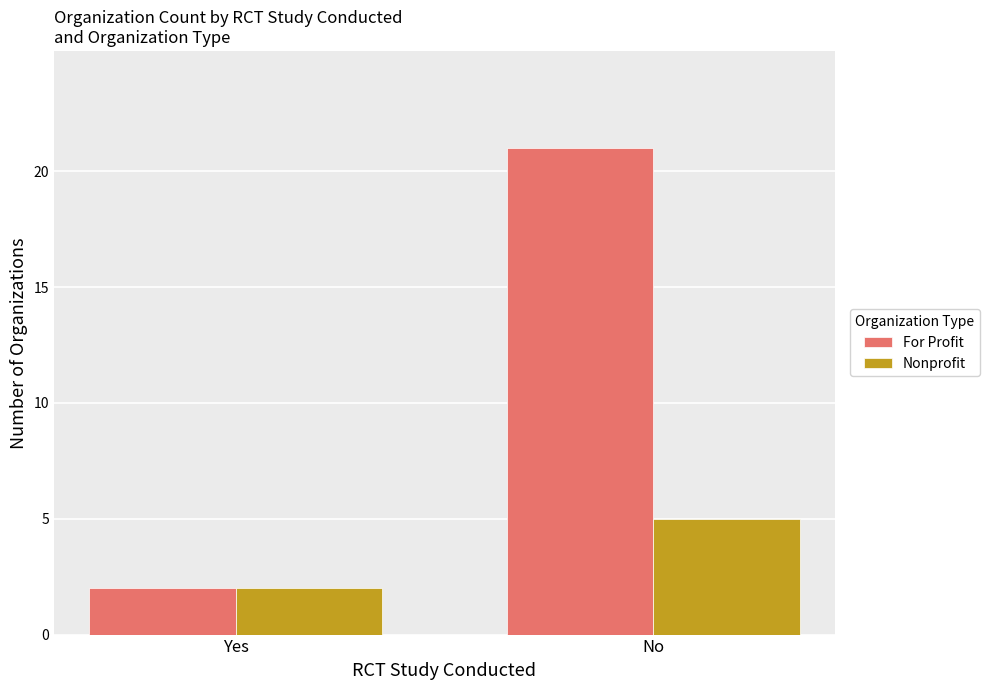

What is the sum of all For Profit values?

23